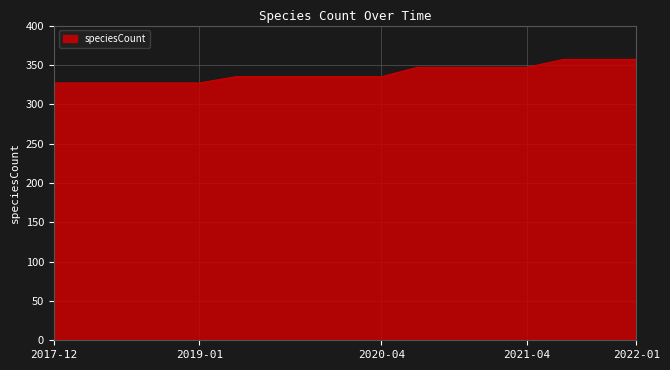

What is the smallest value displayed?

327